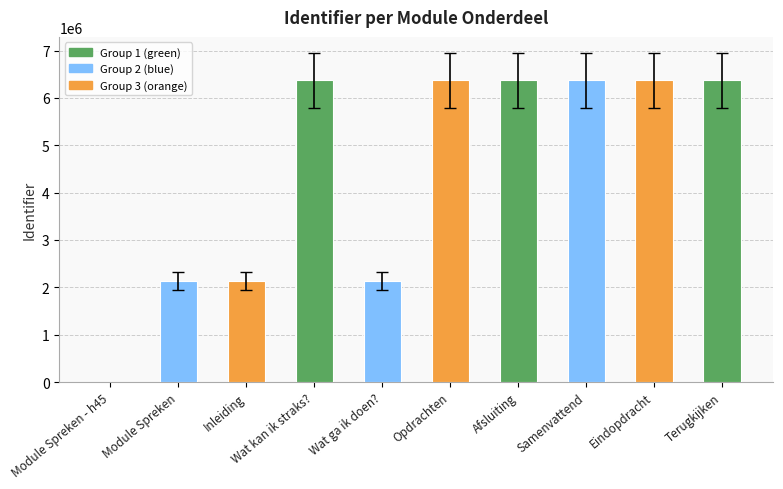

The value at Module Spreken - h45 is 0. True or false?

True